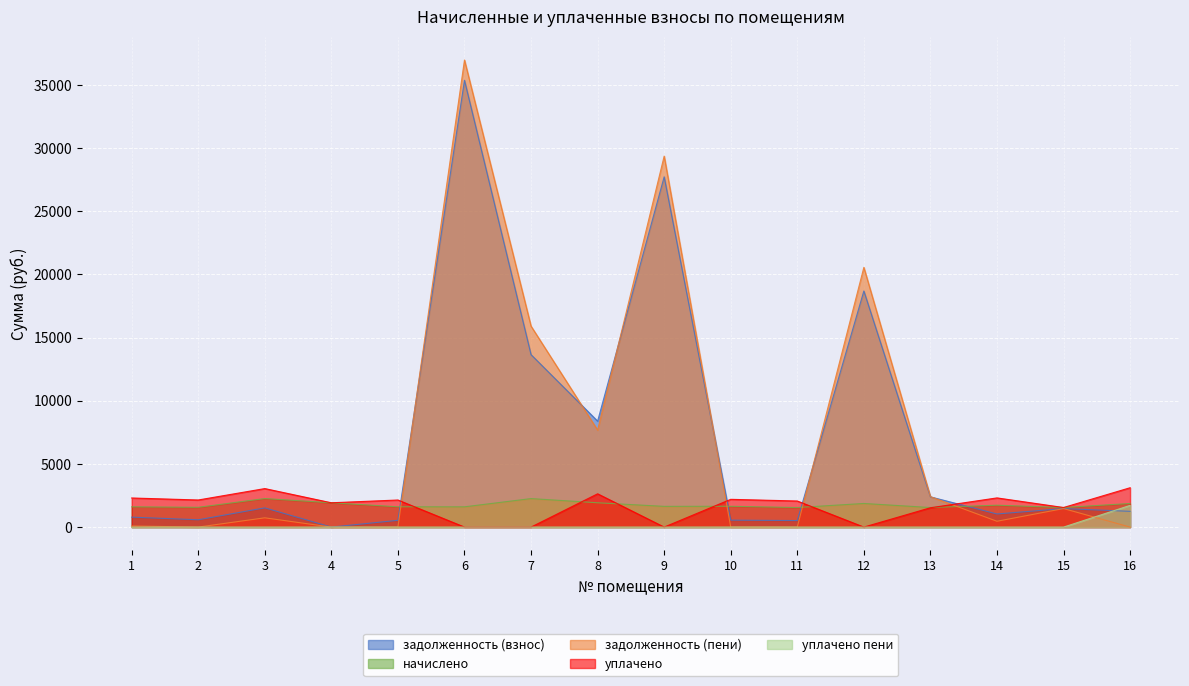

Rank the categories by задолженность (пени) value from lowest to highest.

4, 5, 10, 11, 16, 2, 1, 14, 3, 15, 13, 8, 7, 12, 9, 6